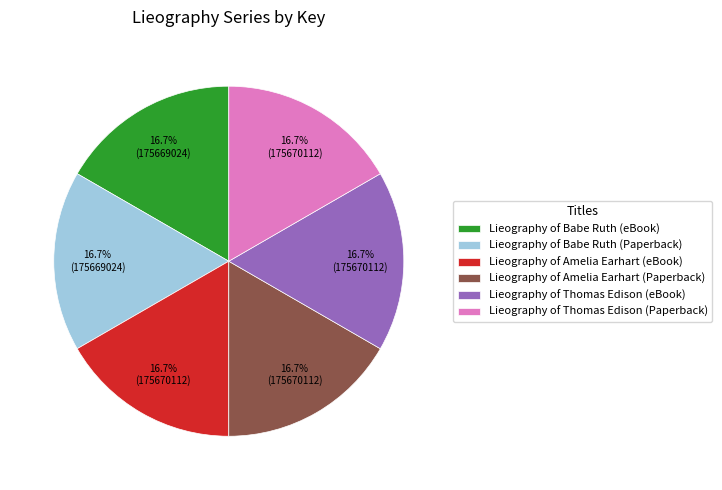

To the nearest percent, what portion does Lieography of Amelia Earhart (eBook) represent?

17%